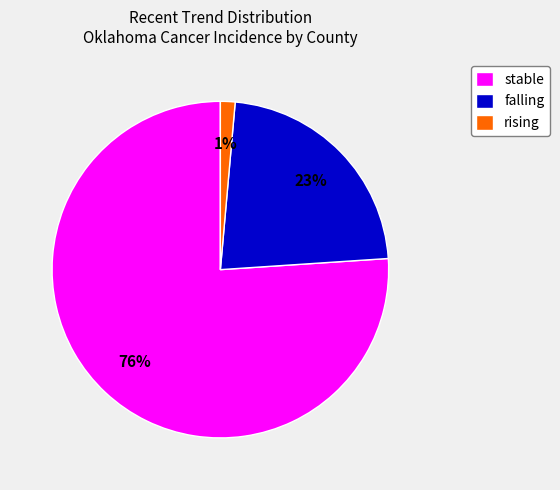

What is the smallest slice in the pie chart?

rising